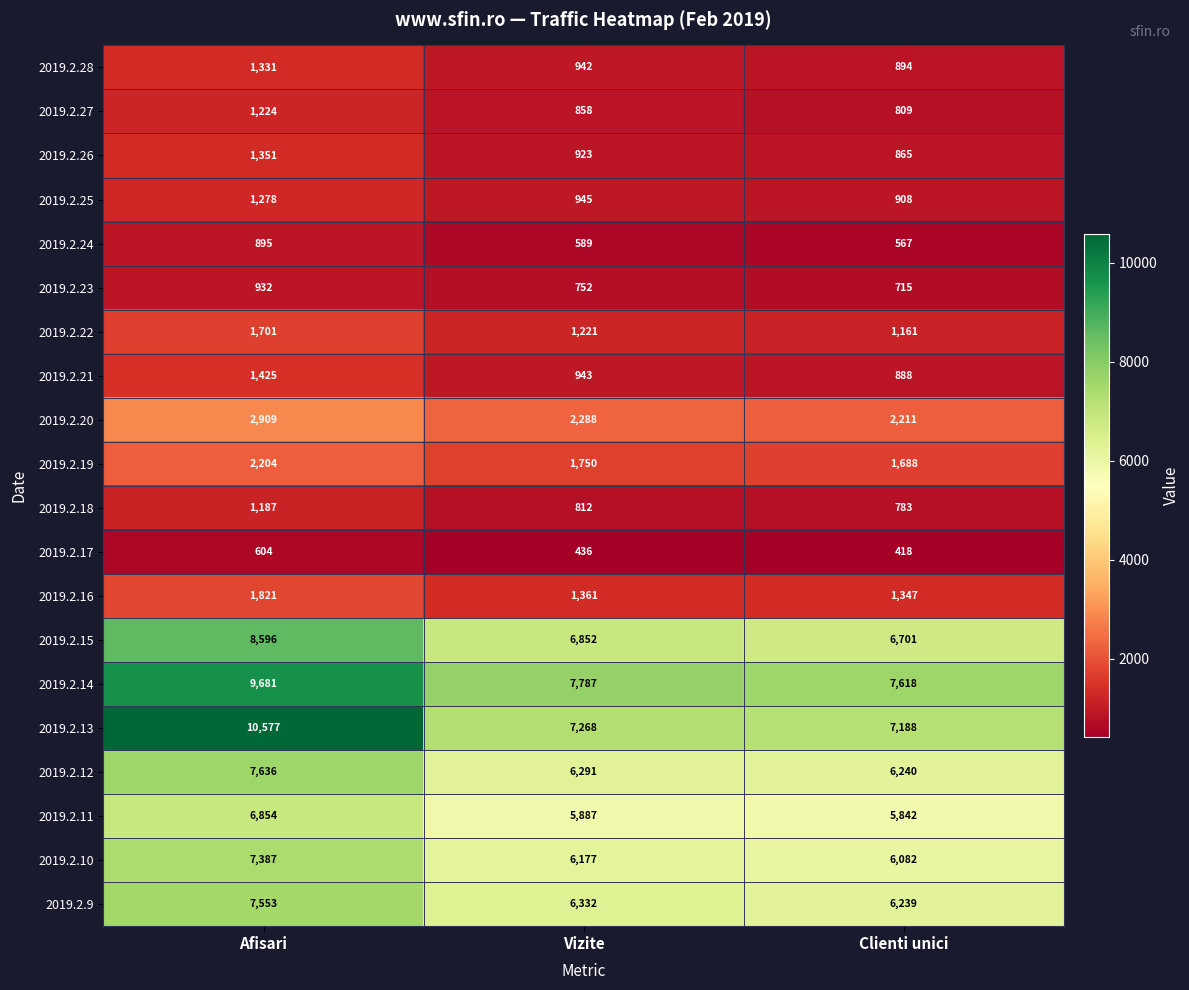

Count the 2019.2.19 values in the range 1688 to 2204.

3